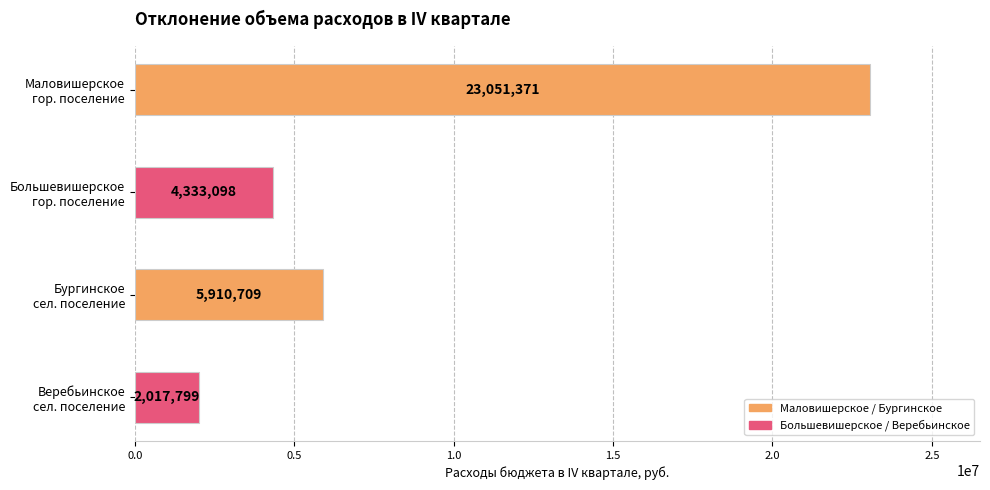

What is the value of the 2nd bar from the top?

4333097.6